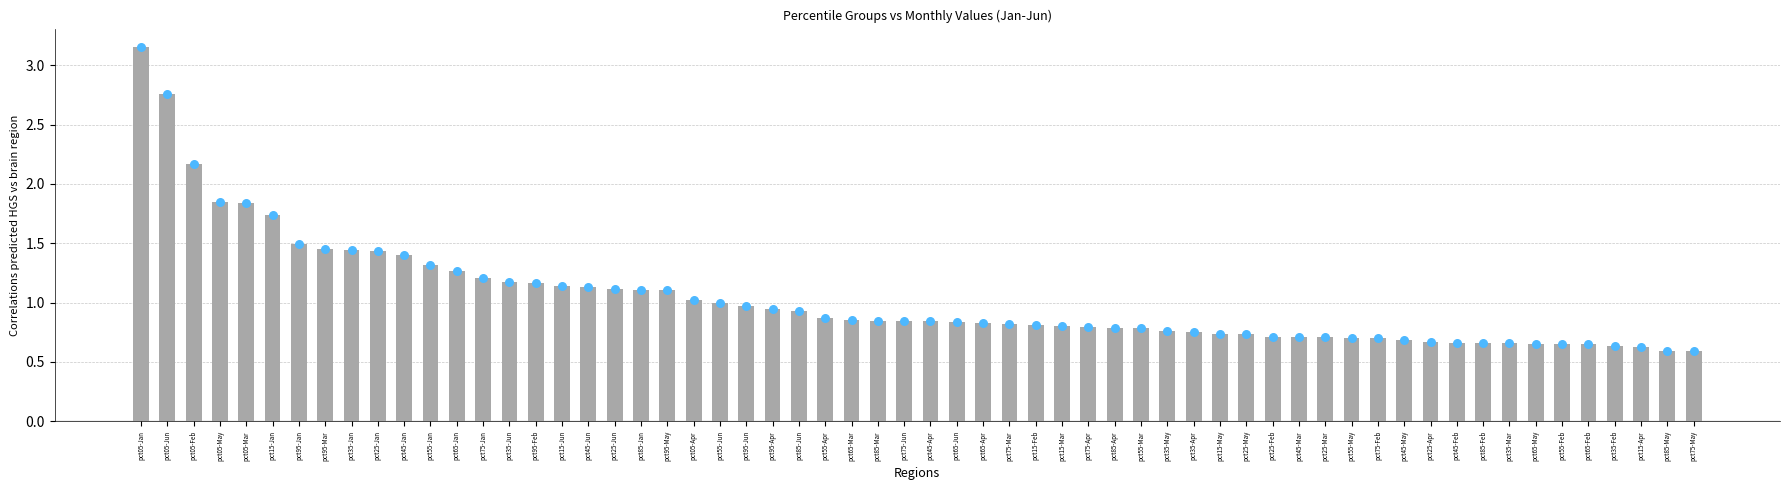

Which series has the largest total across all categories?

Jan